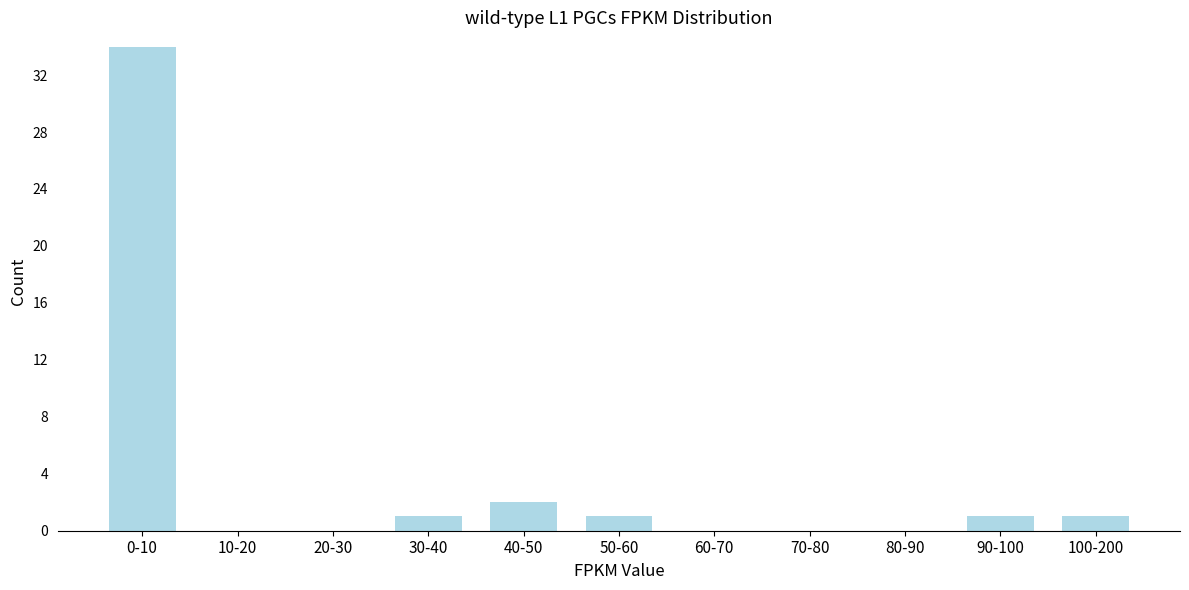

Reading left to right, extract all data points from this chart.

0-10=34	10-20=0	20-30=0	30-40=1	40-50=2	50-60=1	60-70=0	70-80=0	80-90=0	90-100=1	100-200=1